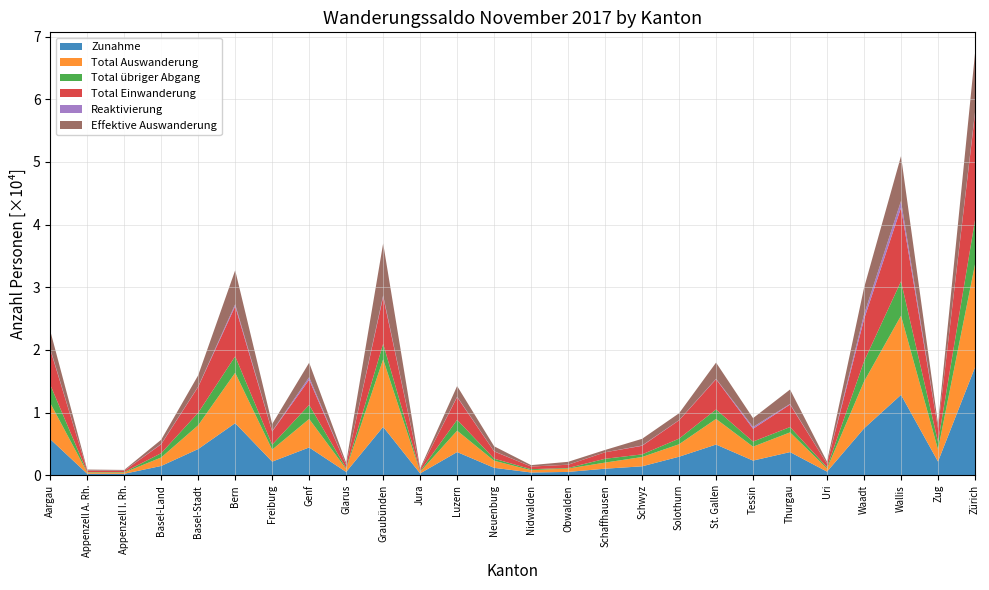

Reading left to right, extract all data points from this chart.

Zunahme: 5758	234	229	1478	4180	8308	2169	4430	523	7719	291	3697	1181	438	526	1042	1421	2952	4894	2334	3690	571	7468	12824	2184	17205
Total Auswanderung: 5774	217	194	1356	3796	8042	1917	4548	479	10778	257	3417	1128	369	543	973	1483	1993	4093	2221	3148	505	7480	12638	1919	16449
Total übriger Abgang: 2909	60	82	682	1994	2623	789	2242	125	2481	112	1724	334	151	89	610	419	893	1503	817	845	197	3222	5483	1212	7053
Total Einwanderung: 5638	227	214	1425	4132	7988	2102	4026	515	7493	279	3627	1152	428	516	1036	1371	2922	4832	2045	3593	565	6723	11745	2167	16997
Reaktivierung: 120	7	15	53	48	320	67	404	8	226	12	70	29	10	10	6	50	30	62	289	97	6	745	1079	17	208
Effektive Auswanderung: 2865	157	112	674	1802	5419	1128	2306	354	8297	145	1693	794	218	454	363	1064	1100	2590	1404	2303	308	4258	7155	707	9396